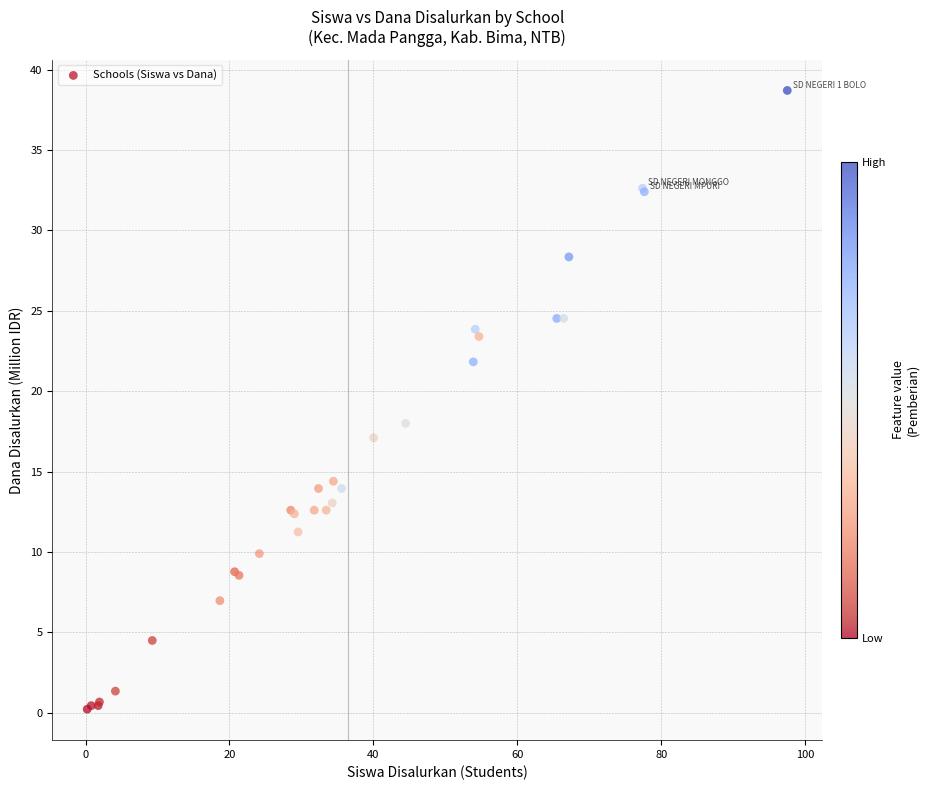

What Y value in the scatter plot is closest to 19?

18.0